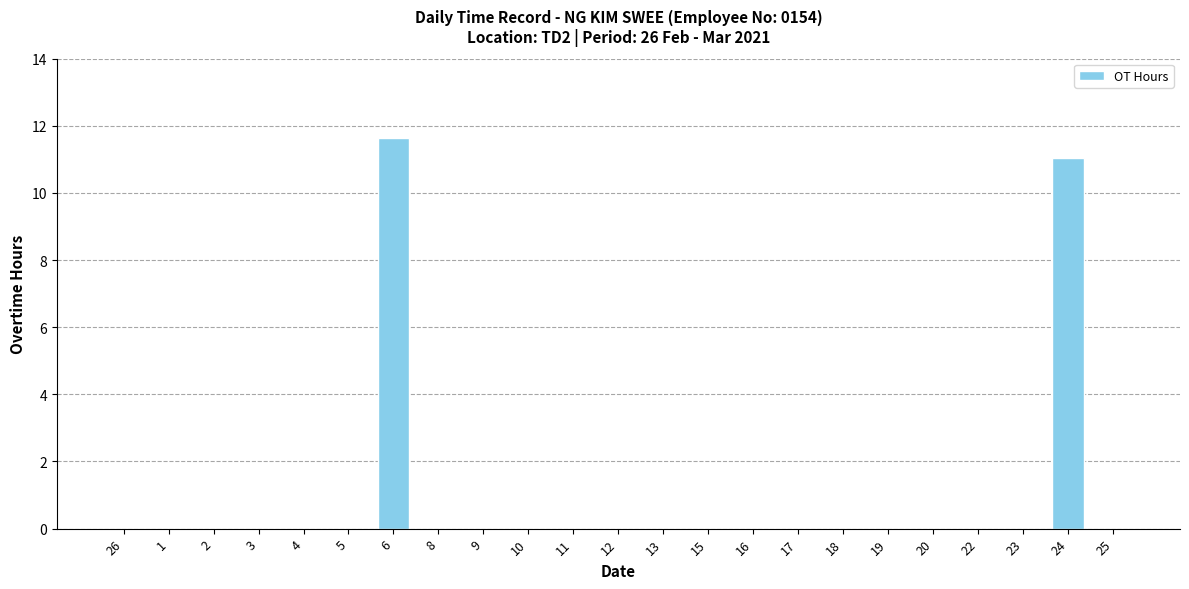

Which has a higher value, 6 or 10?

6